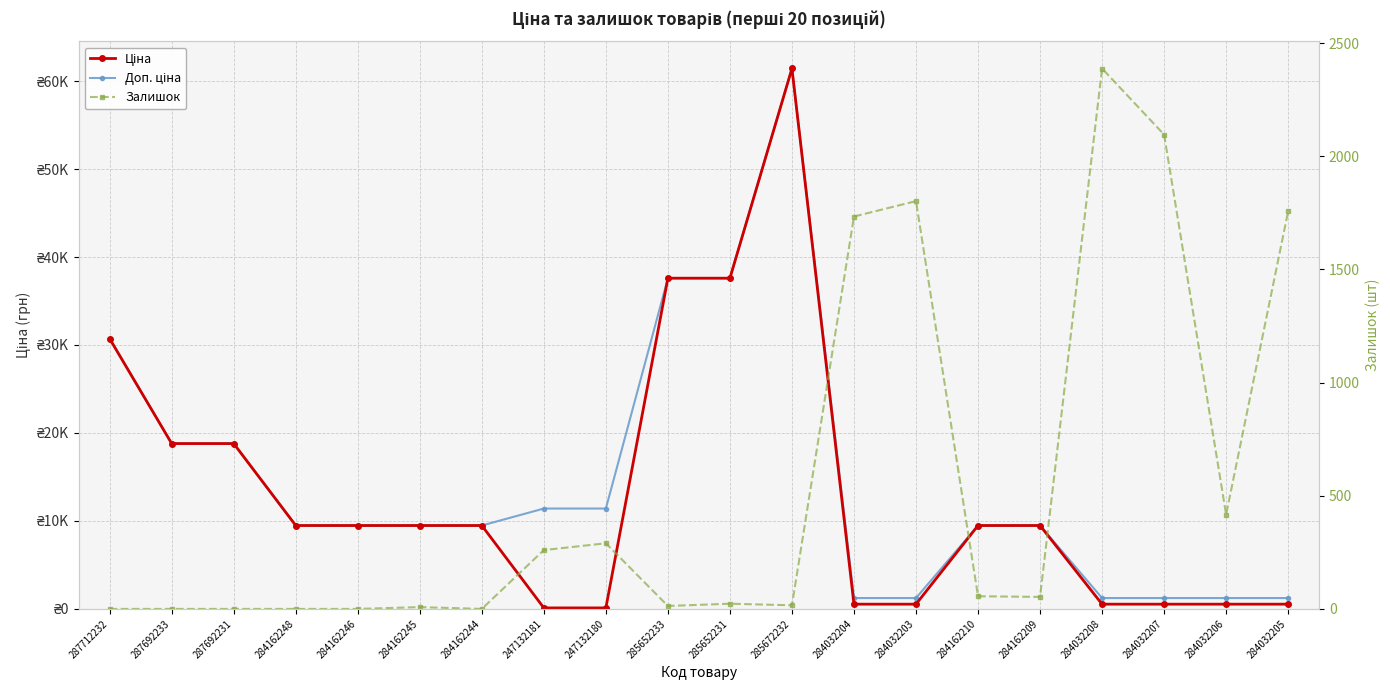

Is it true that Ціна equals 30037.9 at 287692231?

False